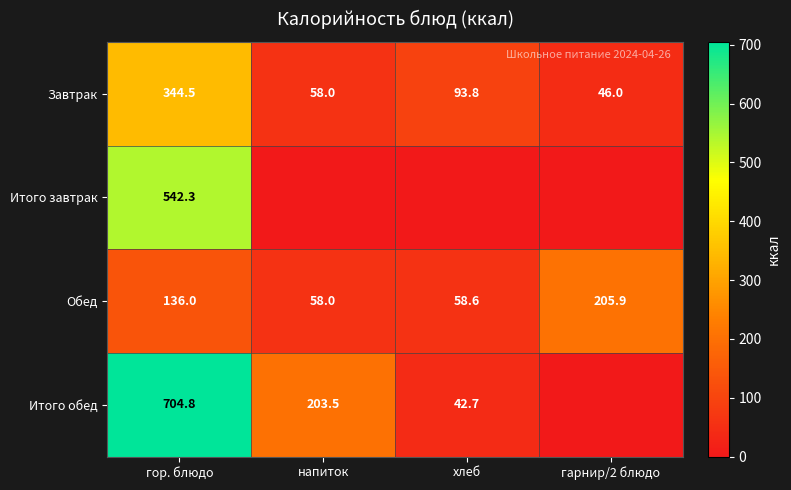

Is it true that Завтрак equals 46.0 at гарнир/2 блюдо?

True